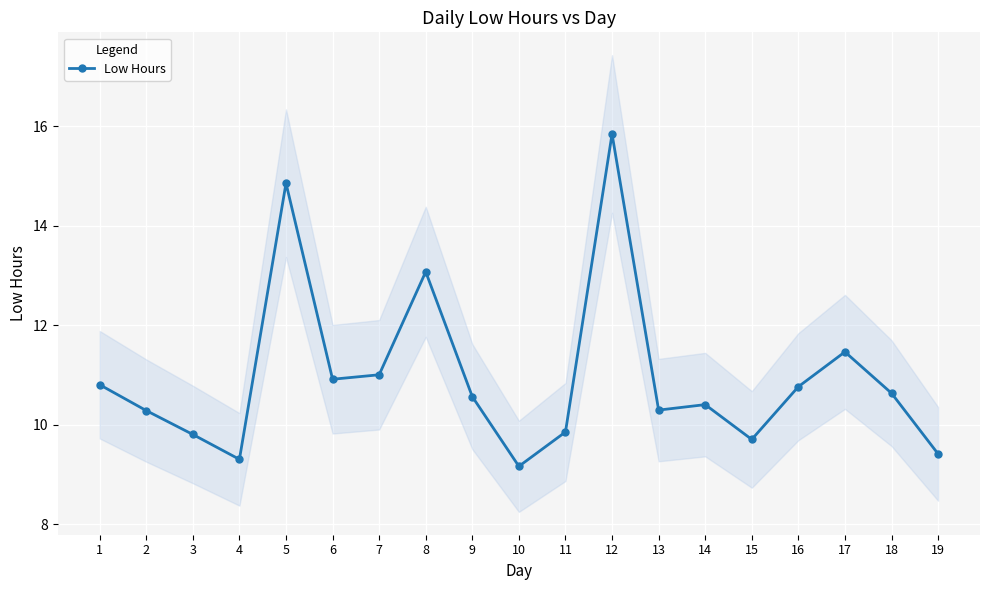

The value at 11 is 9.8. True or false?

True